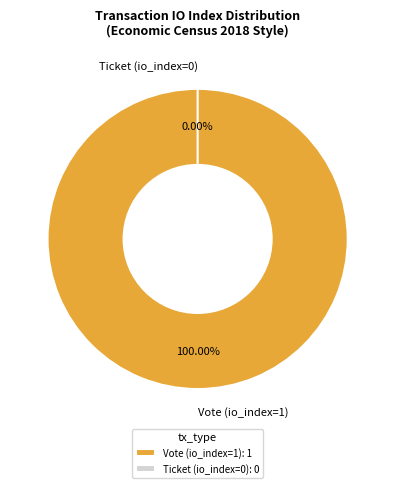

To the nearest percent, what is the average slice percentage?

50%